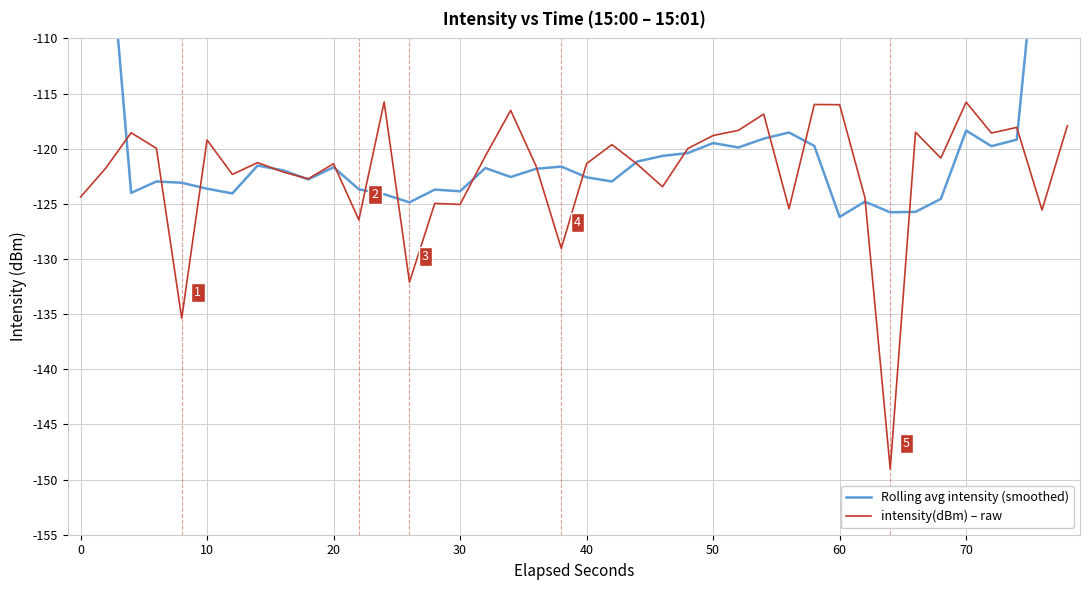

What are all the series names shown in the legend?

Rolling avg intensity (smoothed), intensity(dBm) – raw